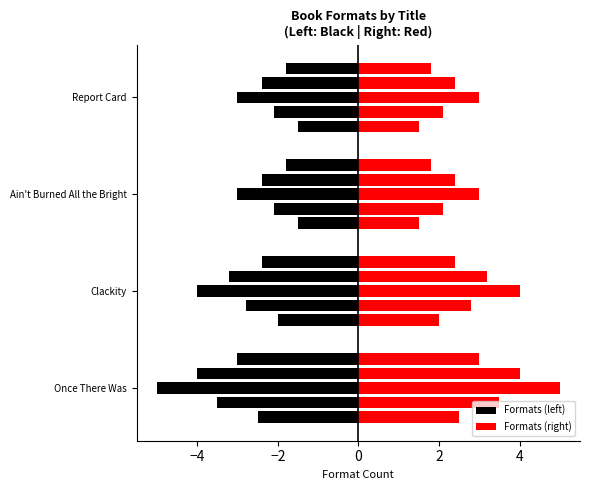

What is the value of the Formats (right) bar at the 3rd from the left?

3